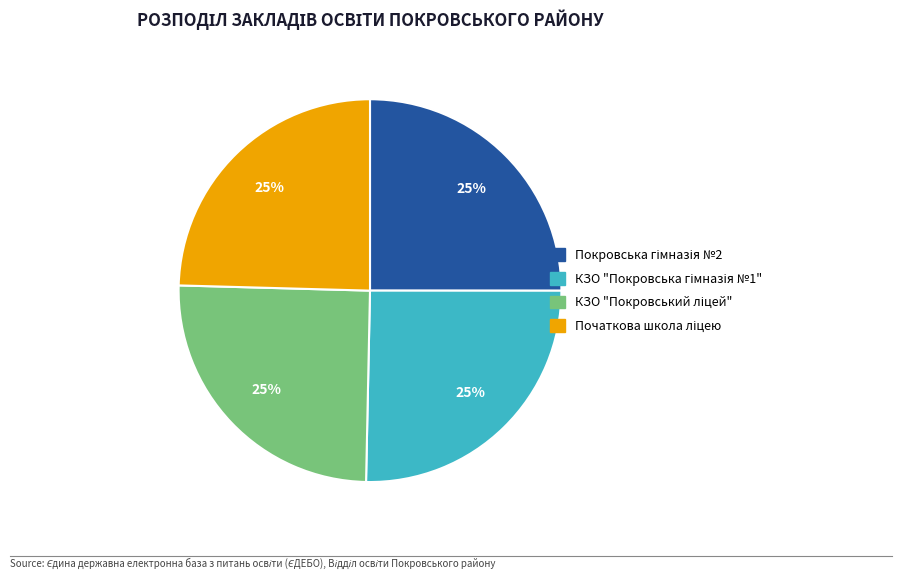

Does any single category account for the majority?

No